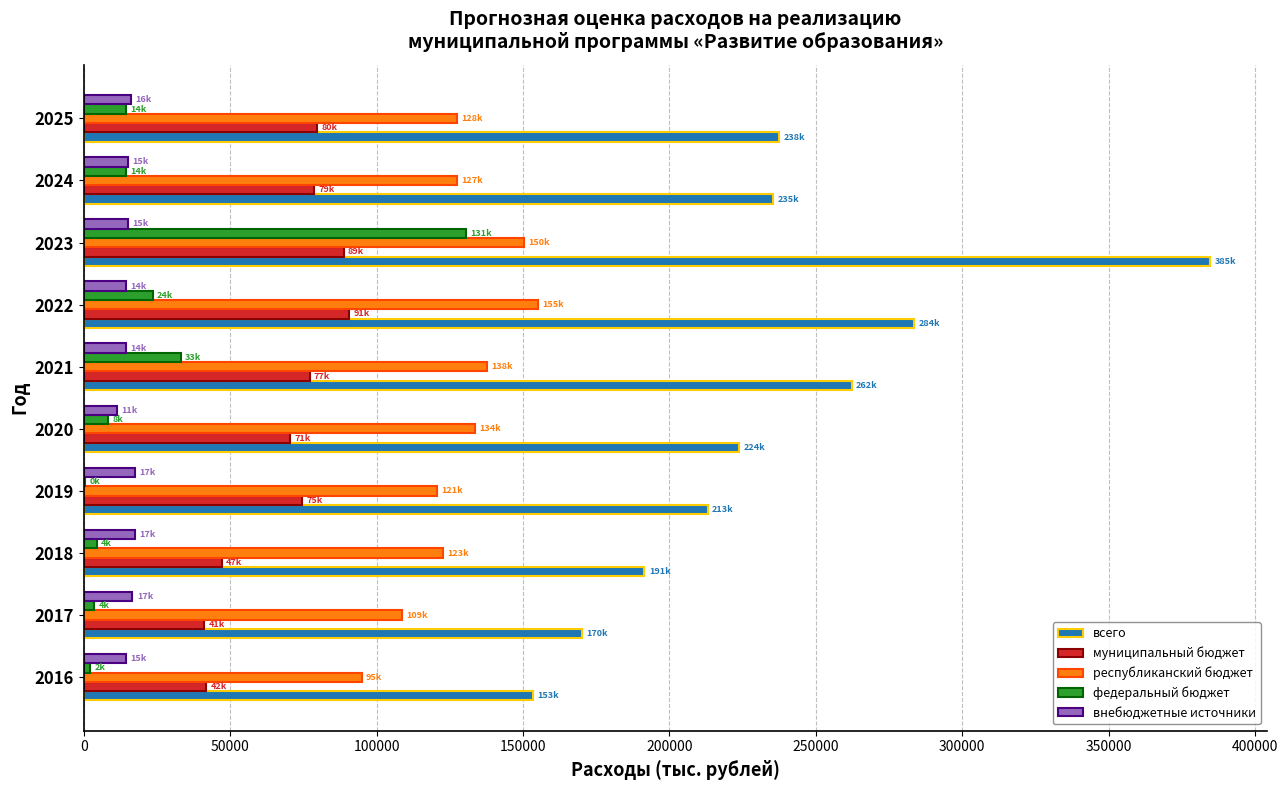

Between 2018 and 2025, which series saw the biggest shift?

всего